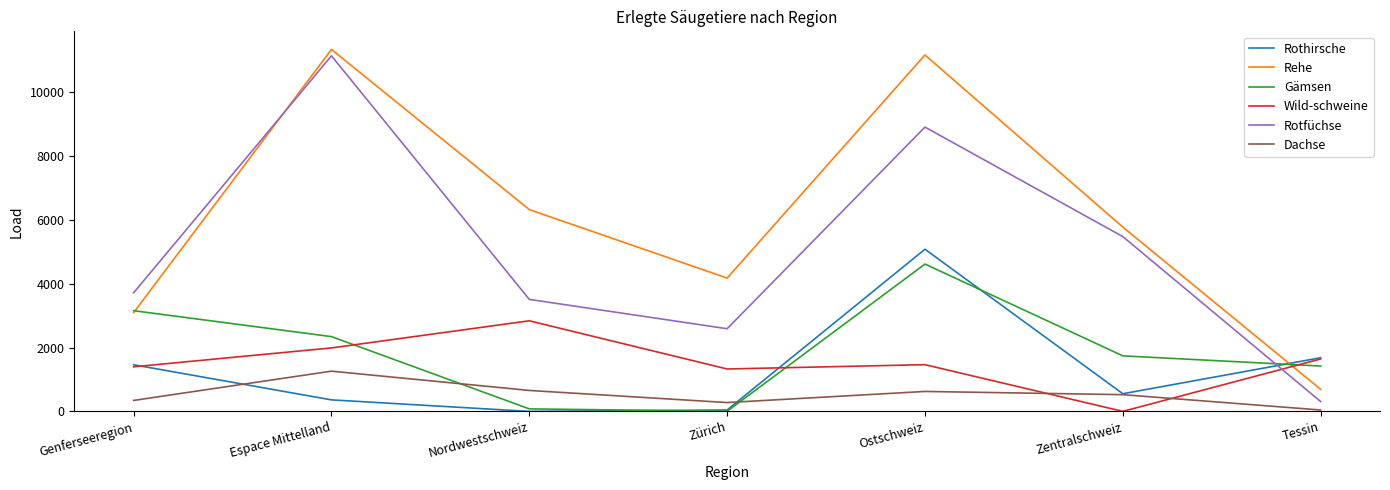

What is the spread (max minus min) of values at Genferseeregion?

3369